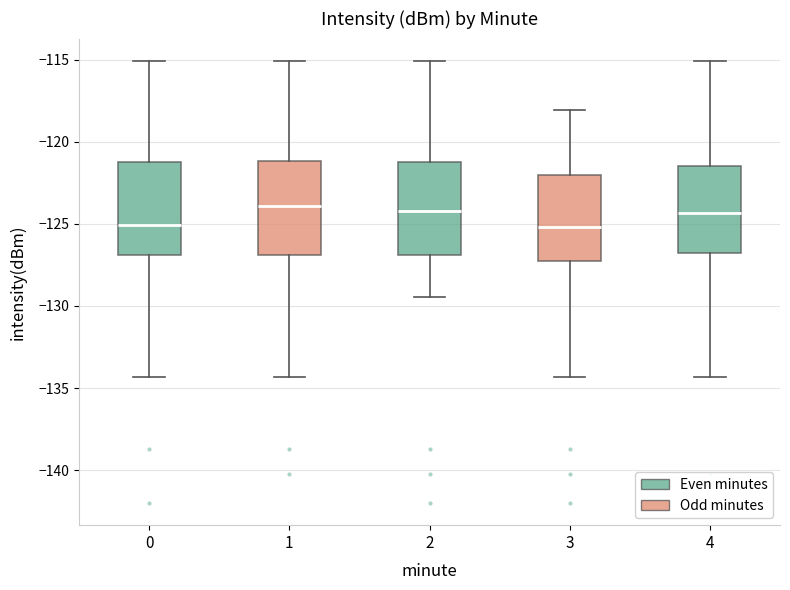

Where does the lower whisker of the box at x = 1 end on the y-axis? The values are not printed on the chart, so give them approximately, as read against the axis.

-134.5